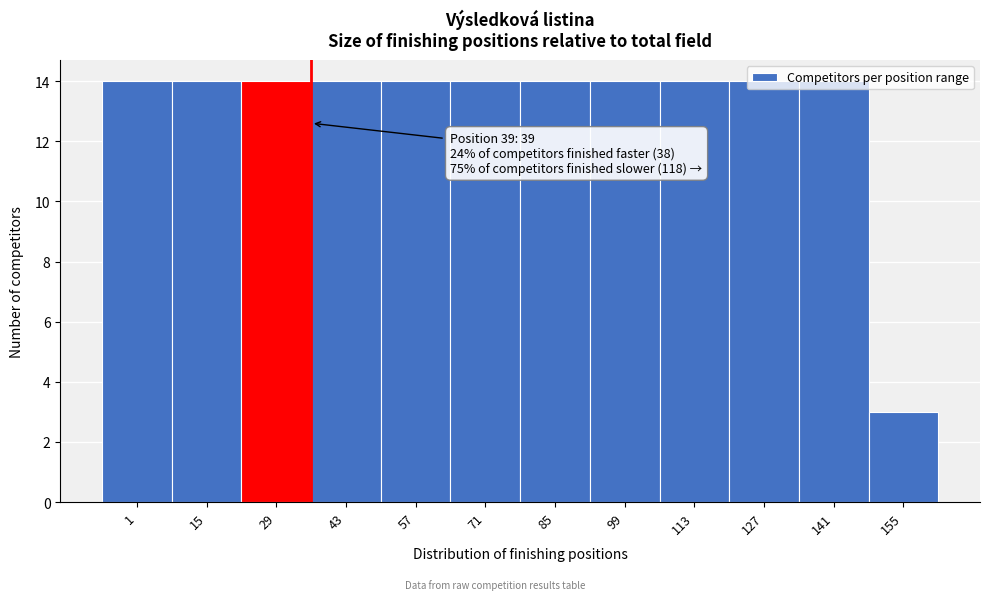

Is it true that the value at 99 is 14?

True